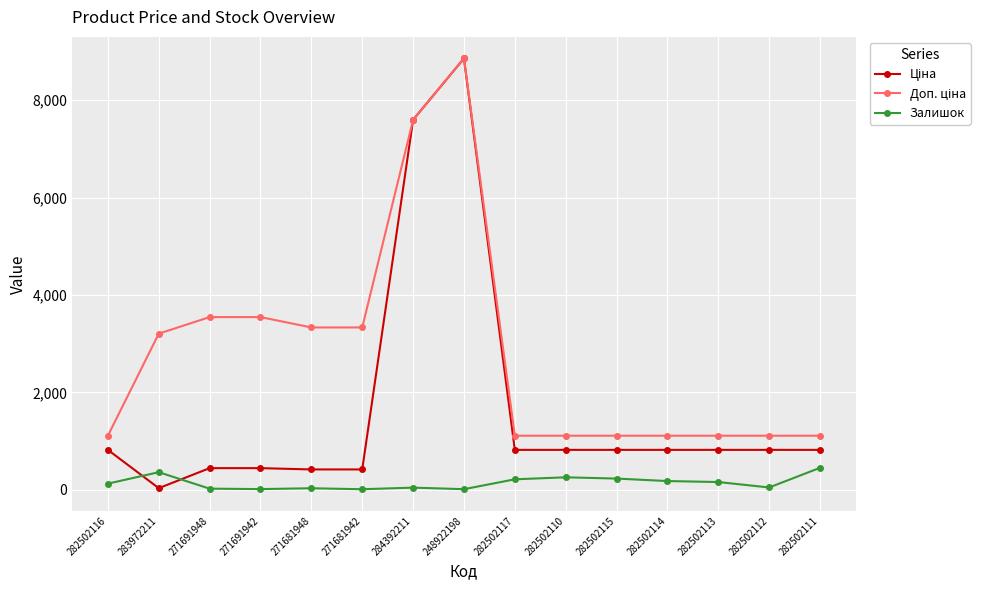

Where is the first local maximum for Залишок?

283972211